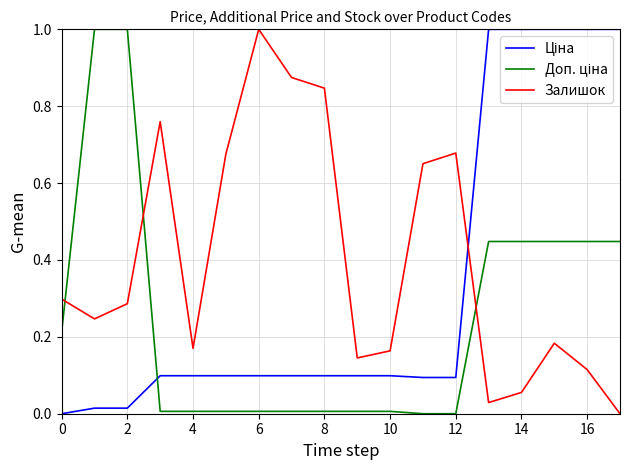

What is the maximum value for Залишок?

1.0